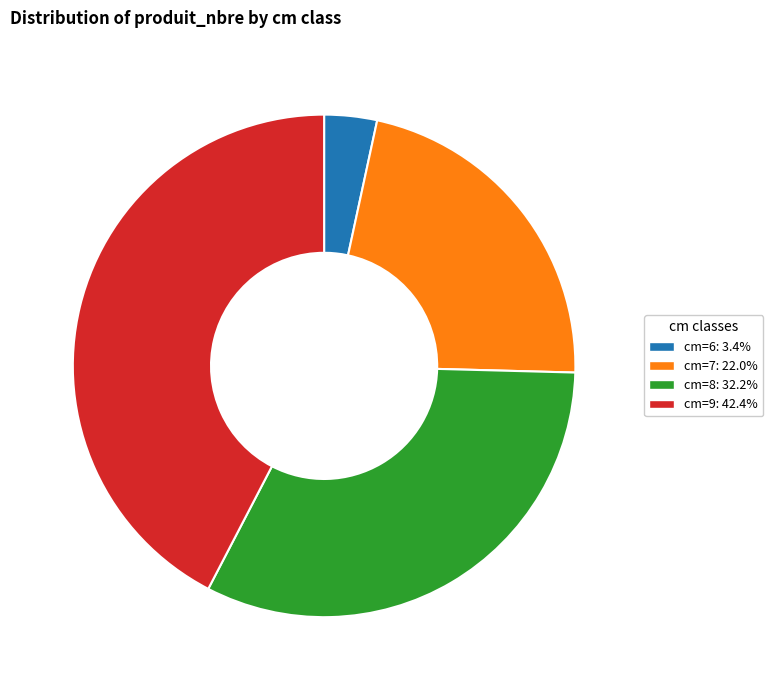

Is cm=7: 22.0% the majority of the pie?

No